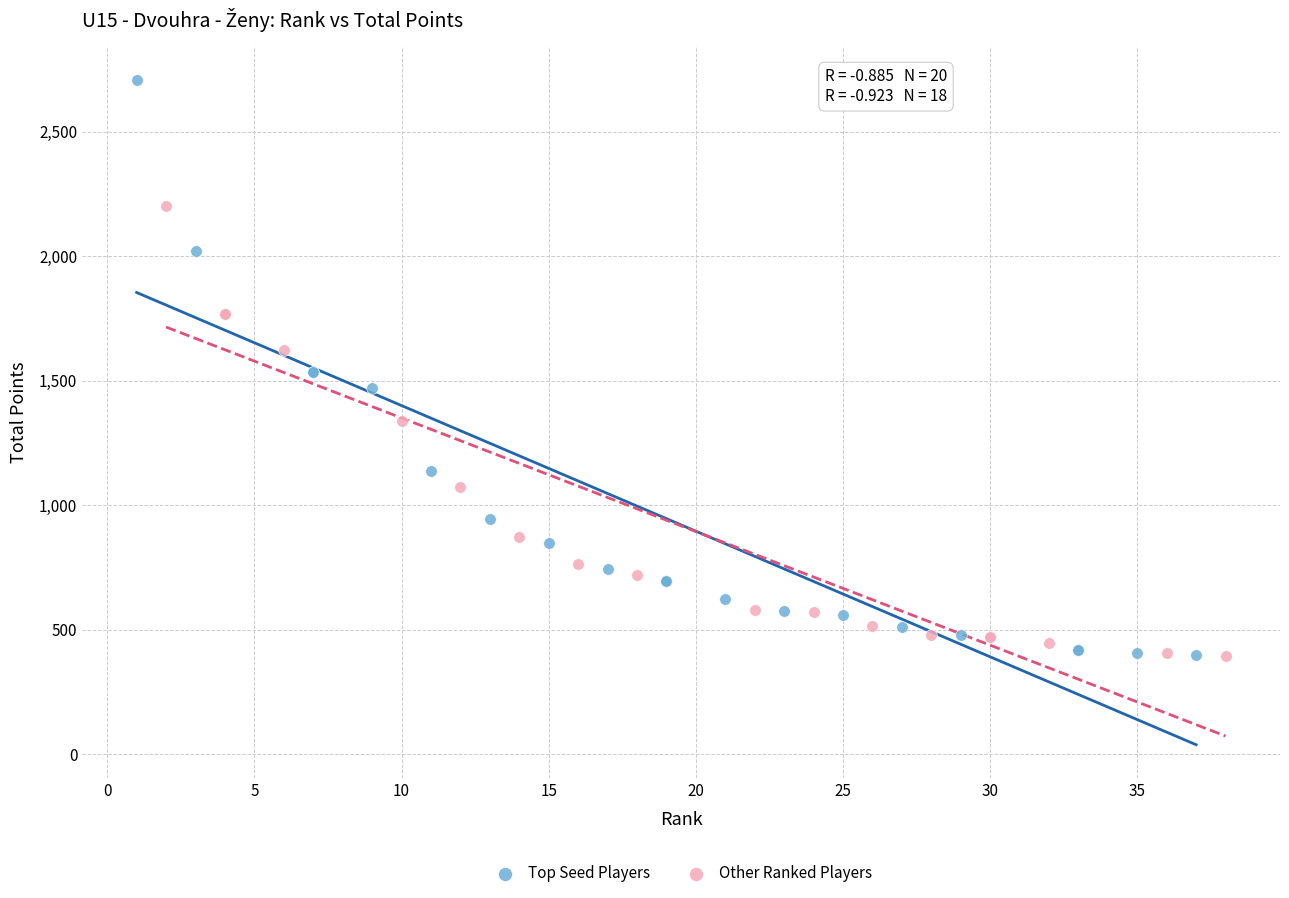

Which series reaches the maximum Y coordinate?

Top Seed Players